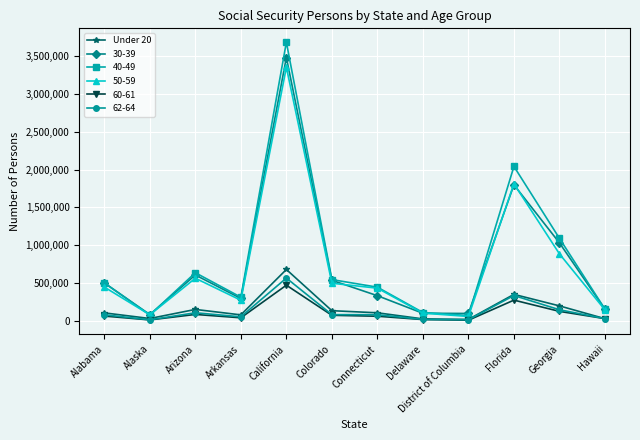

At which label does 30-39 reach its peak?

California